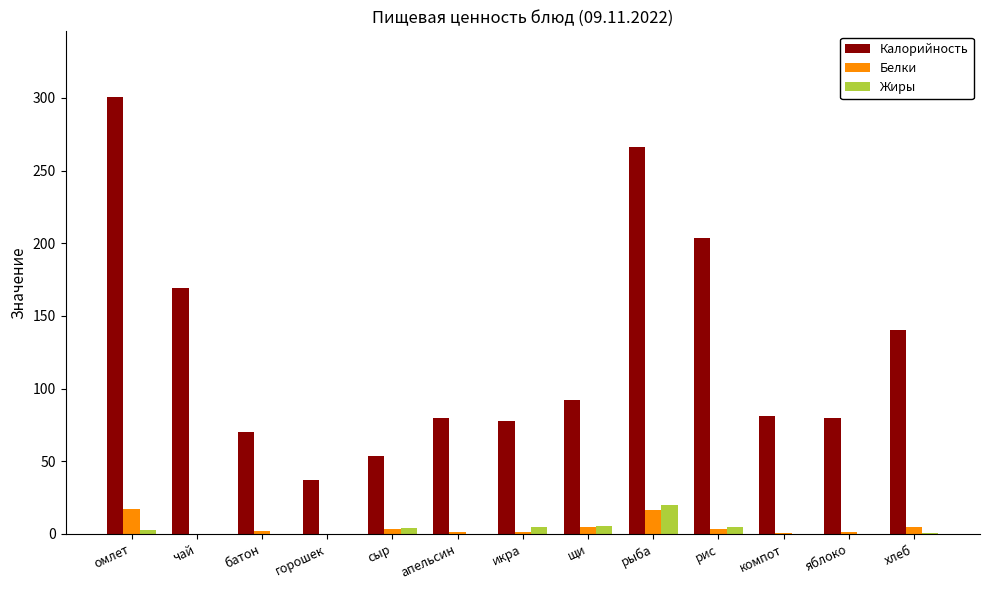

What is the sum of all Белки values?

56.4